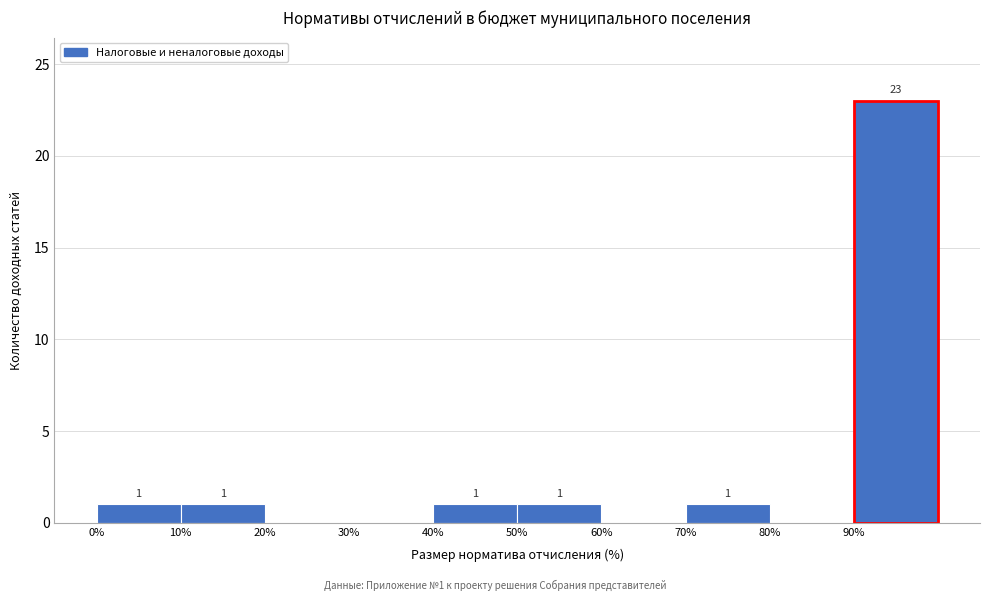

Over which range of the x-axis is the bar tallest?

90 to 100